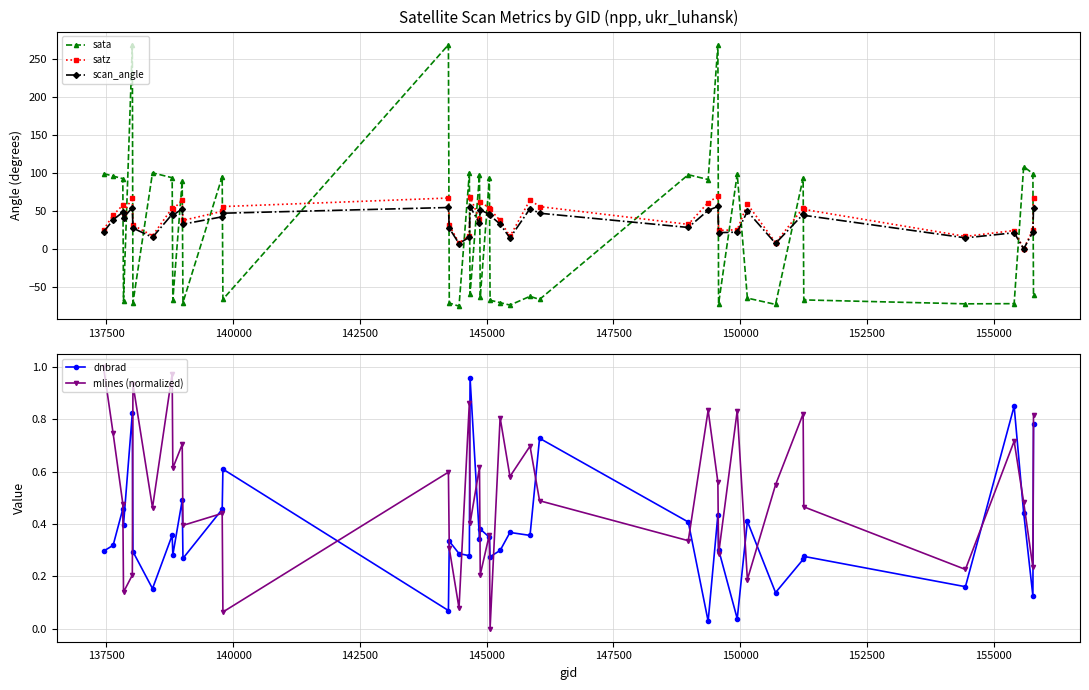

How many interior local valleys does the satz series have?

12